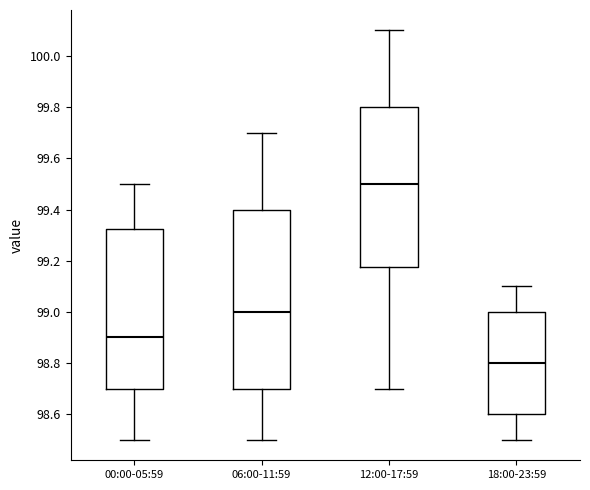

Reading left to right, read every box against the y-axis: the position of its median line, the range the box covers, and the ends of its whiskers. The values are not printed on the chart, so give them approximately, as read against the axis.

00:00-05:59: median 98.90, box 98.70 to 99.32, whiskers 98.50 to 99.50
06:00-11:59: median 99.00, box 98.70 to 99.40, whiskers 98.50 to 99.70
12:00-17:59: median 99.50, box 99.18 to 99.80, whiskers 98.70 to 100.10
18:00-23:59: median 98.80, box 98.60 to 99.00, whiskers 98.50 to 99.10